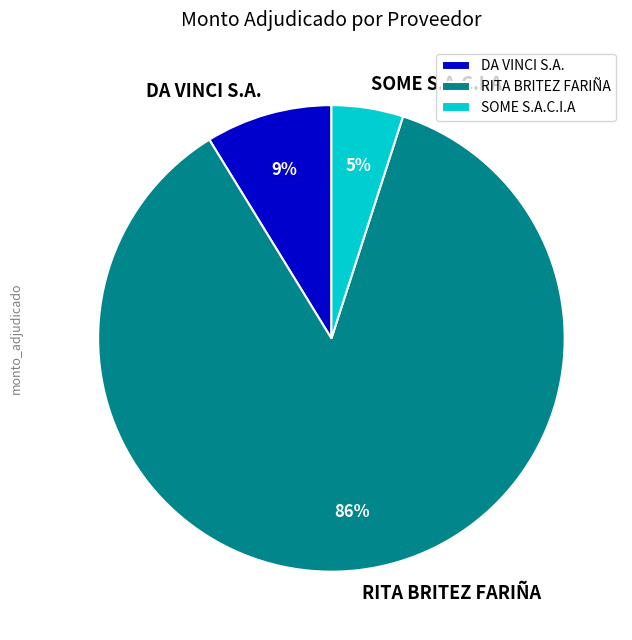

Combined, do SOME S.A.C.I.A and DA VINCI S.A. account for over 50%?

No